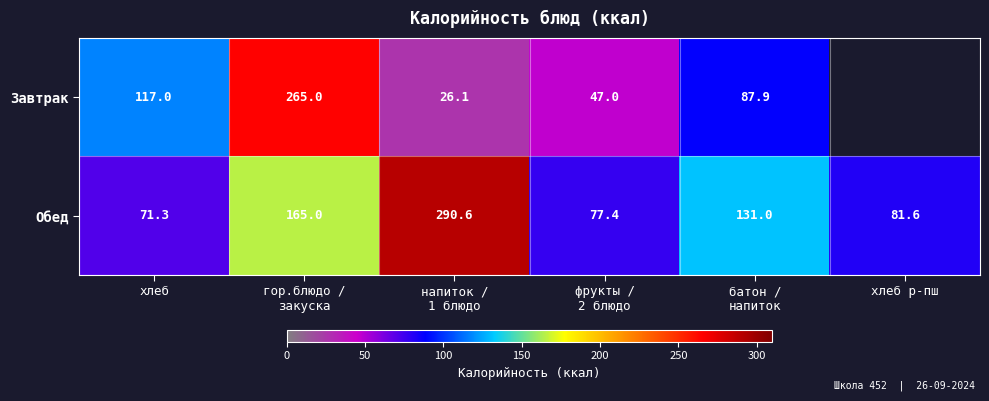

How many categories are shown in the chart?

6